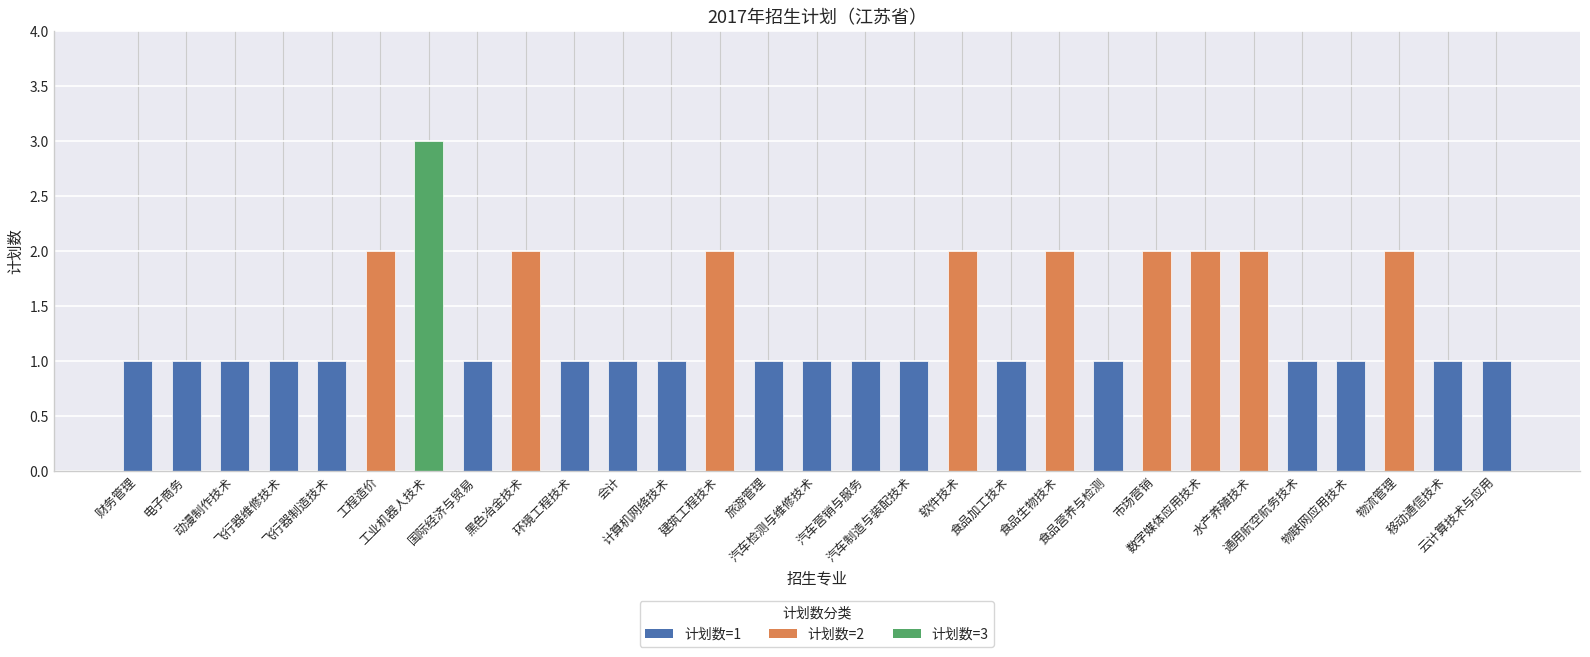

What is the difference between the second highest and minimum values?

1